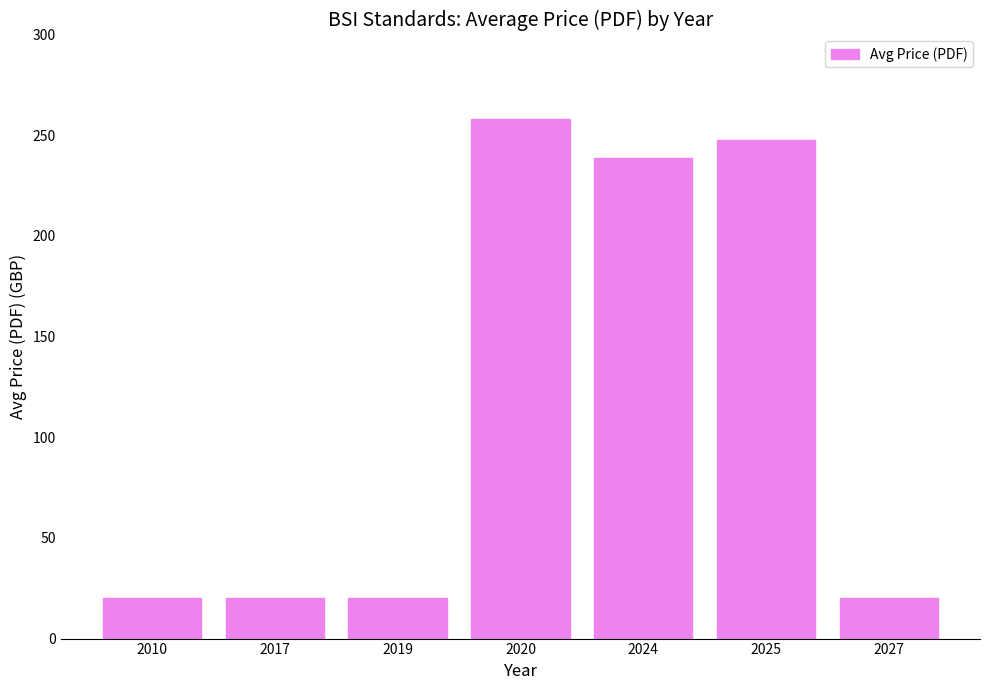

Which category has the highest value across all series?

2020